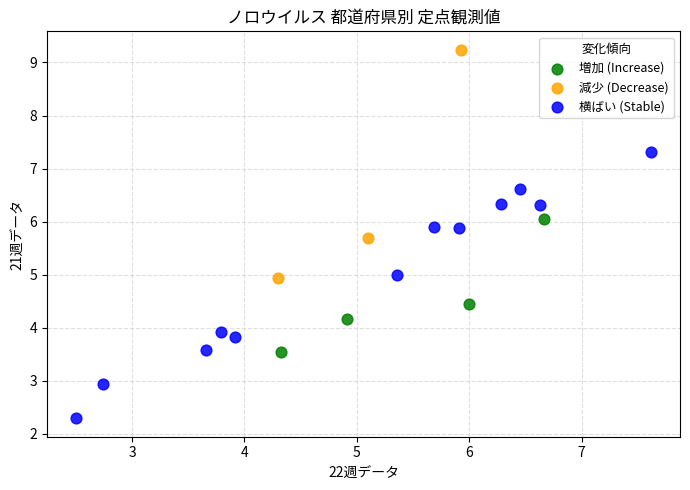

Which series reaches the maximum Y coordinate?

減少 (Decrease)